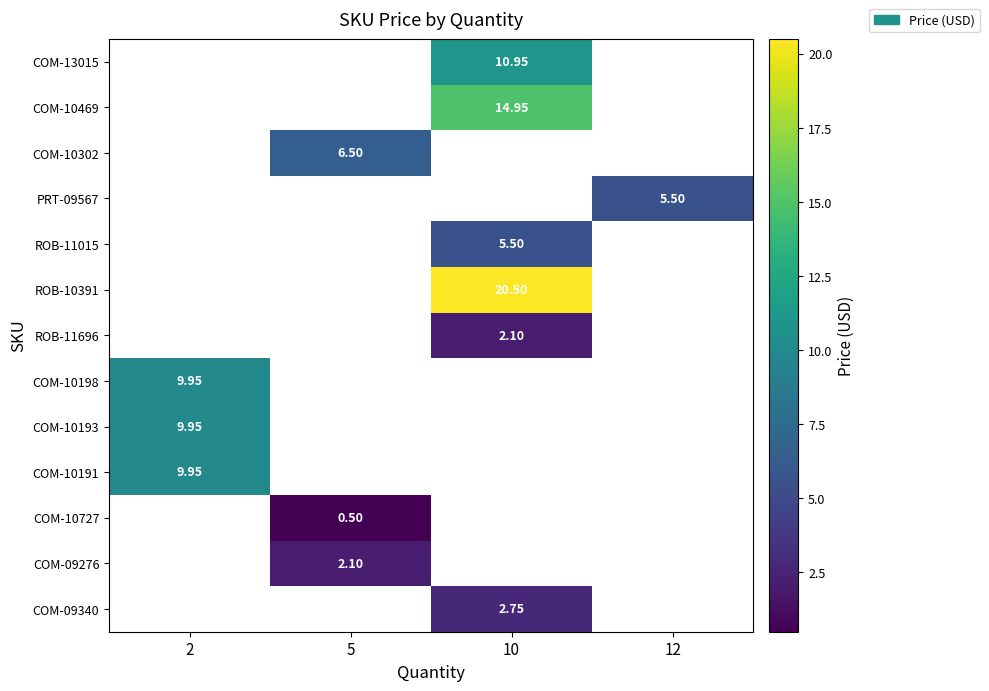

How many positive values does the ROB-11696 series have?

1